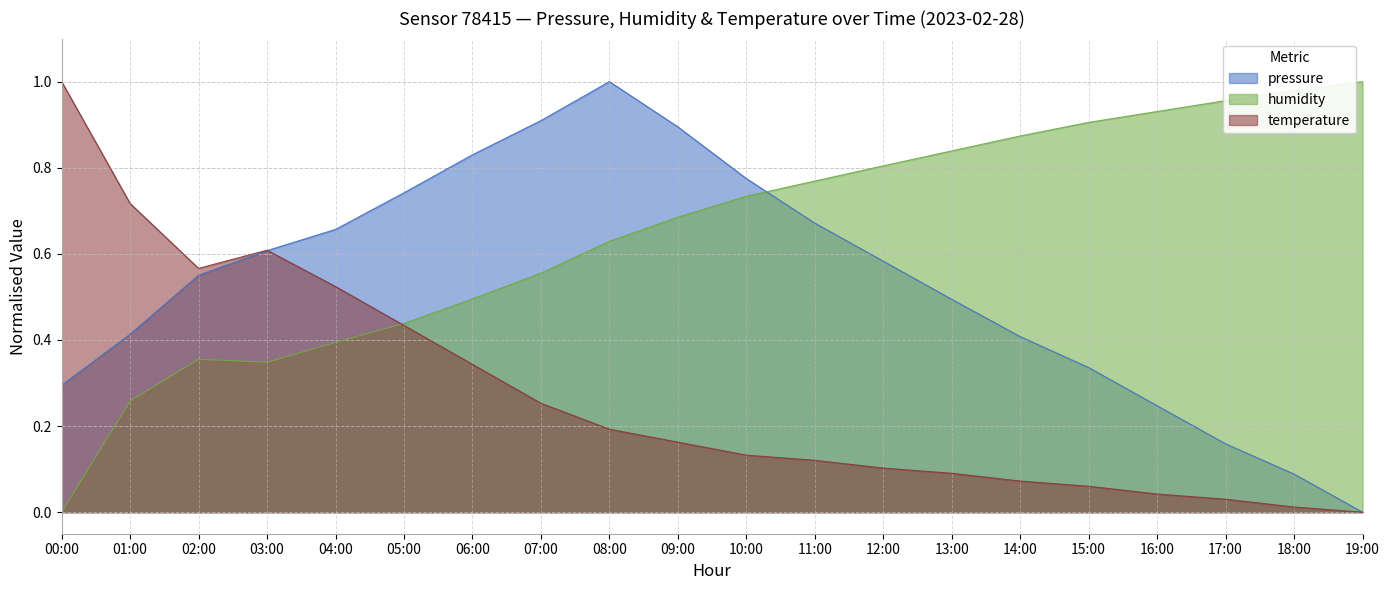

Does the chart display data point markers on the line(s)?

No